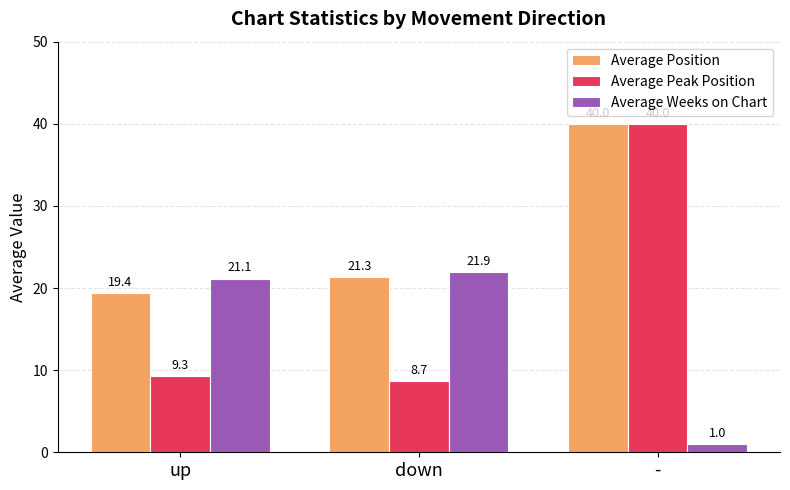

Reading left to right, extract all data points from this chart.

Average Position: 19.4	21.3	40.0
Average Peak Position: 9.3	8.7	40.0
Average Weeks on Chart: 21.1	21.9	1.0